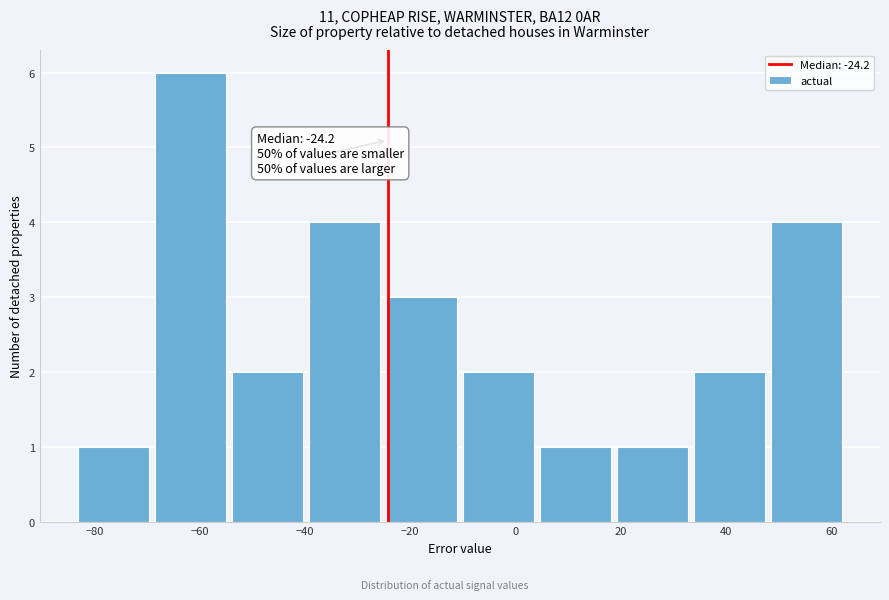

Which range on the x-axis has the tallest bar?

-68 to -54